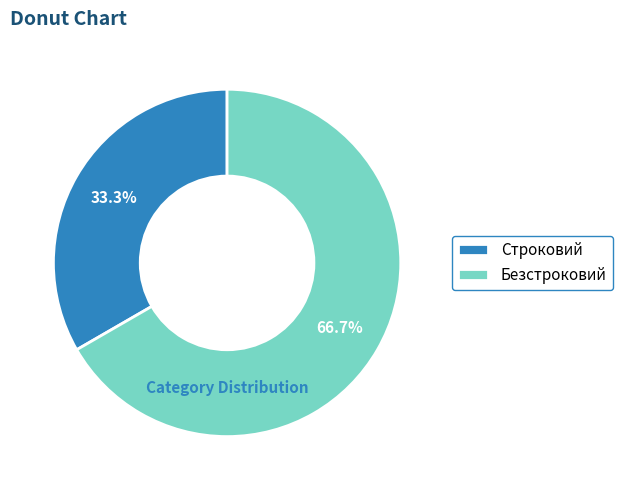

Combined, do Строковий and Безстроковий account for over 50%?

Yes